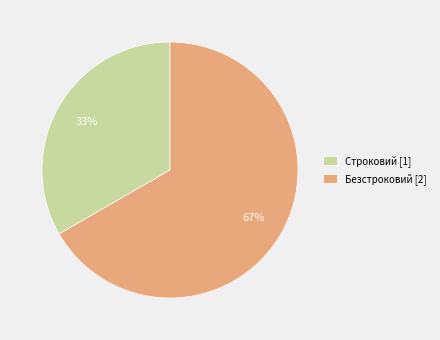

Between Строковий and Безстроковий, which is larger?

Безстроковий